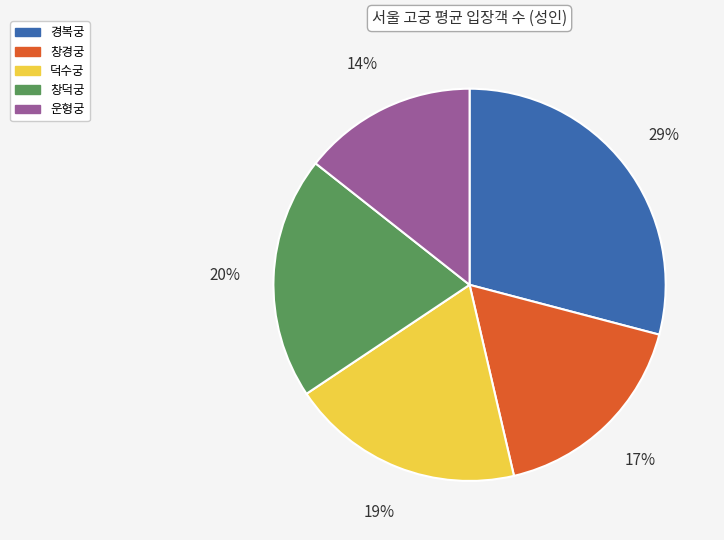

Approximately how many times larger is the value at 창덕궁 compared to 경복궁?

0.7